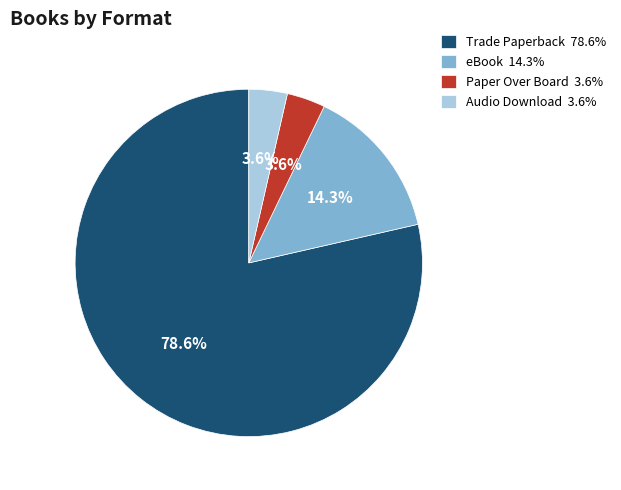

Is there any slice that represents more than half of the pie?

Yes